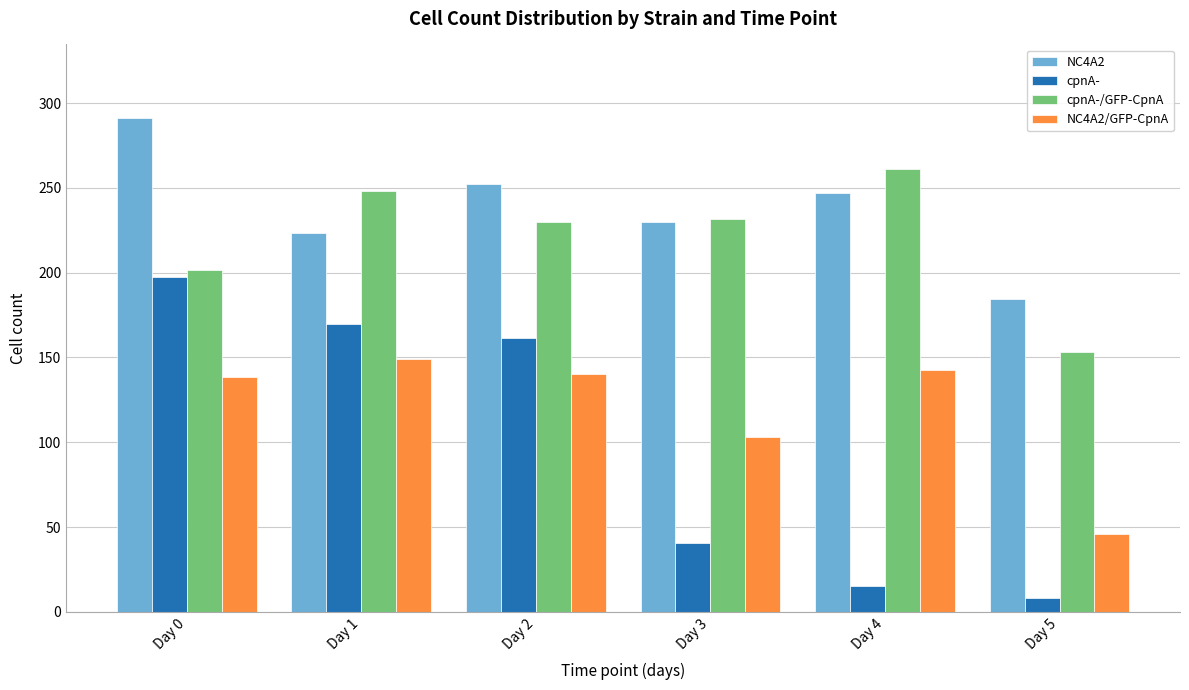

Reading left to right, transcribe all the data shown in this chart.

NC4A2: Day 0=291.0	Day 1=223.7	Day 2=252.3	Day 3=229.7	Day 4=247.0	Day 5=184.7
cpnA-: Day 0=197.3	Day 1=170.0	Day 2=161.7	Day 3=40.3	Day 4=15.0	Day 5=8.3
cpnA-/GFP-CpnA: Day 0=201.7	Day 1=248.0	Day 2=230.0	Day 3=231.7	Day 4=261.0	Day 5=153.3
NC4A2/GFP-CpnA: Day 0=138.7	Day 1=149.0	Day 2=140.3	Day 3=103.0	Day 4=142.3	Day 5=46.0